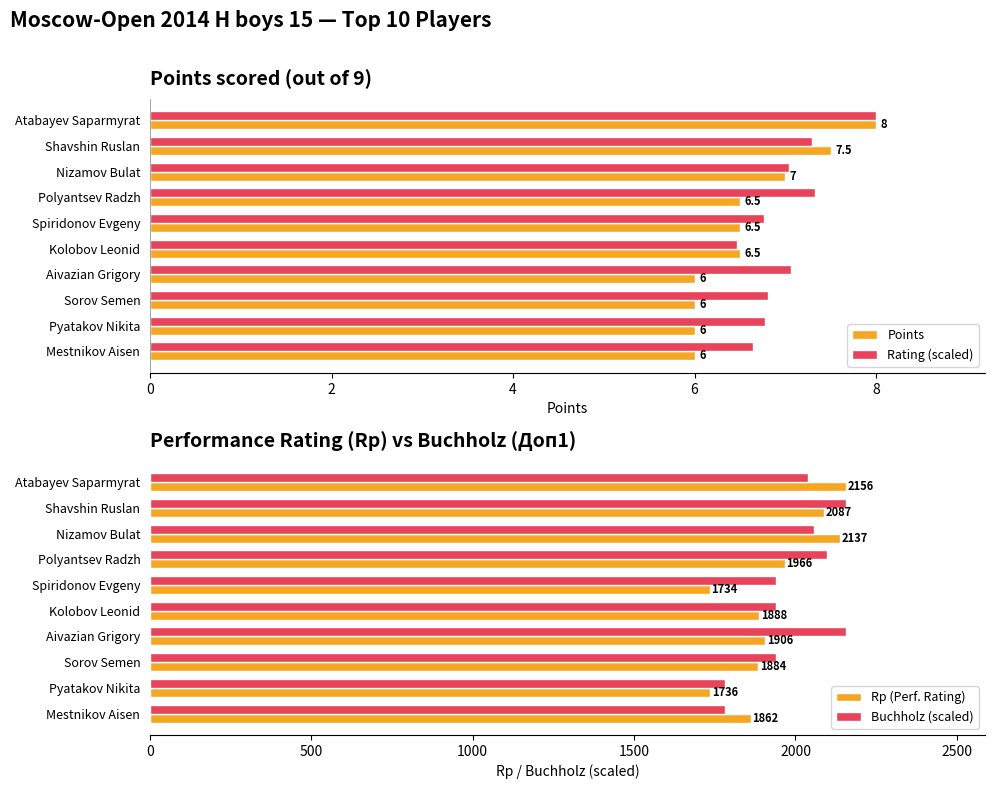

What is the highest value of the Rating (scaled) series?

8.0